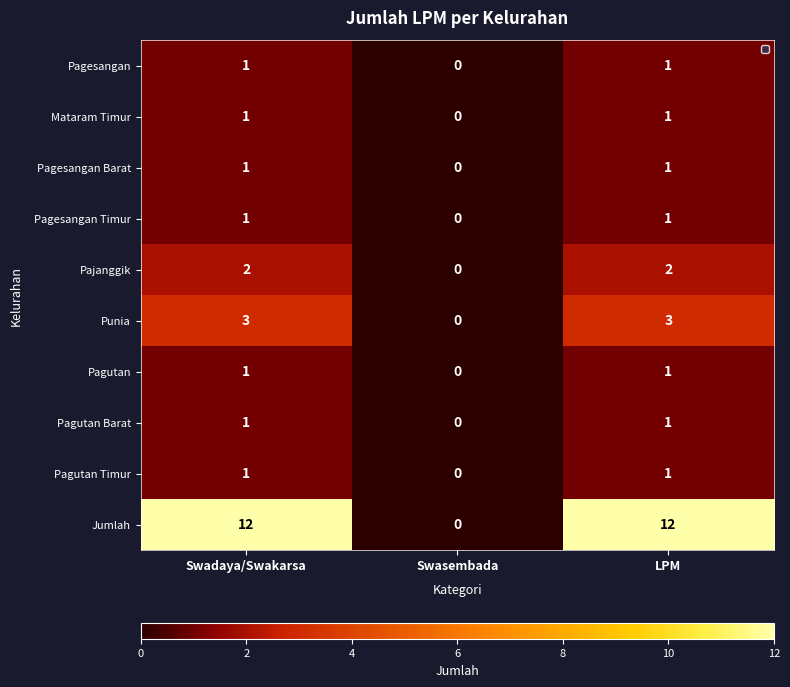

Reading right to left, list all the values displayed in this chart.

Pagesangan: LPM=1	Swasembada=0	Swadaya/Swakarsa=1
Mataram Timur: LPM=1	Swasembada=0	Swadaya/Swakarsa=1
Pagesangan Barat: LPM=1	Swasembada=0	Swadaya/Swakarsa=1
Pagesangan Timur: LPM=1	Swasembada=0	Swadaya/Swakarsa=1
Pajanggik: LPM=2	Swasembada=0	Swadaya/Swakarsa=2
Punia: LPM=3	Swasembada=0	Swadaya/Swakarsa=3
Pagutan: LPM=1	Swasembada=0	Swadaya/Swakarsa=1
Pagutan Barat: LPM=1	Swasembada=0	Swadaya/Swakarsa=1
Pagutan Timur: LPM=1	Swasembada=0	Swadaya/Swakarsa=1
Jumlah: LPM=12	Swasembada=0	Swadaya/Swakarsa=12